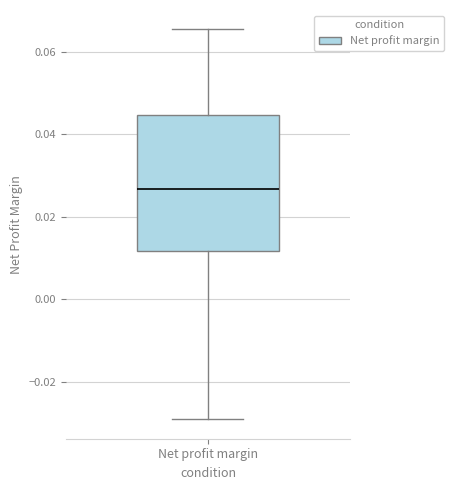

Read this box plot against the y-axis: the position of the median line, the range covered by the box, and the ends of both whiskers. The values are not printed on the chart, so give them approximately, as read against the axis.

median 0.026, box 0.012 to 0.044, whiskers -0.030 to 0.066